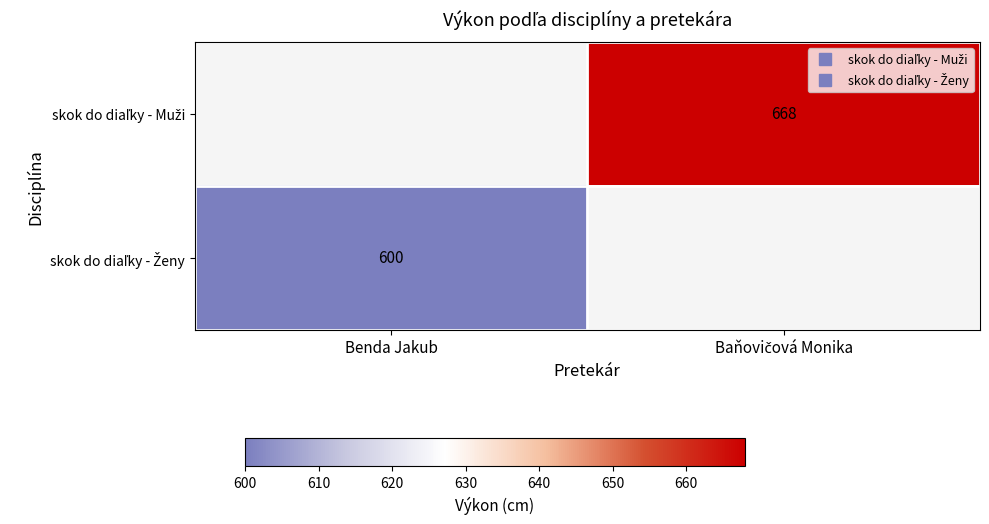

Which series has the largest range (max minus min)?

skok do diaľky - Ženy